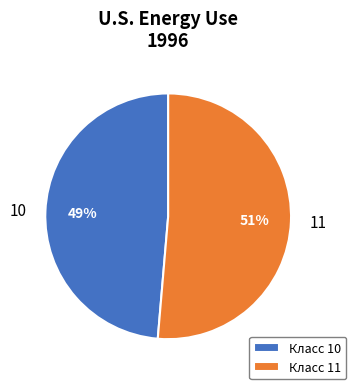

To the nearest percent, what is the combined percentage of 11 and 10?

100%